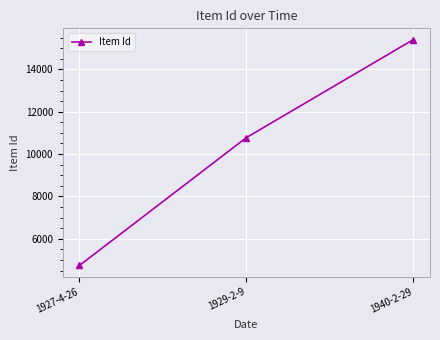

What is the change in value from 1929-2-9 to 1940-2-29?

+4627